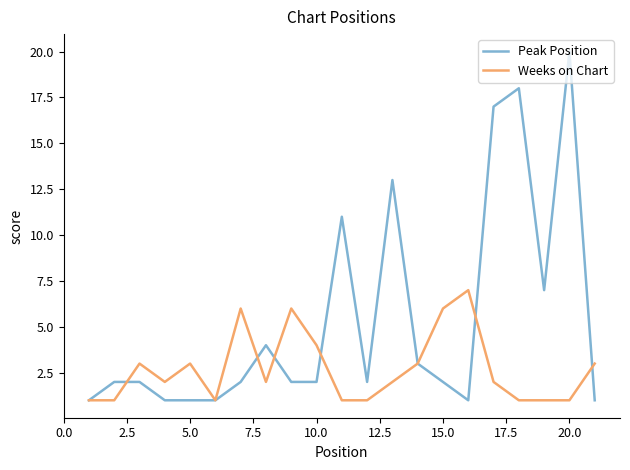

Which series has the largest range (max minus min)?

Peak Position